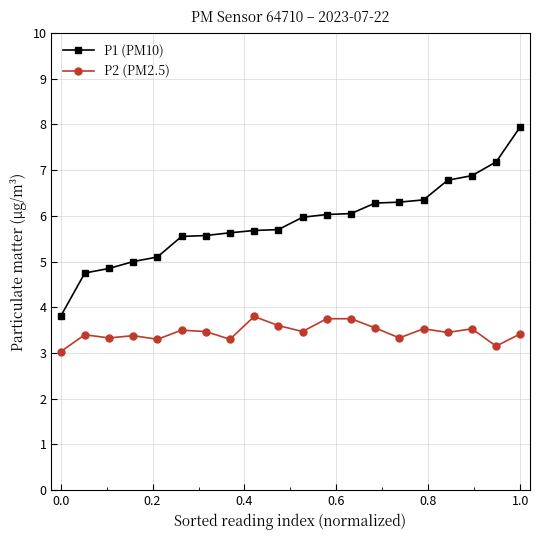

Count the number of data series in this chart.

2